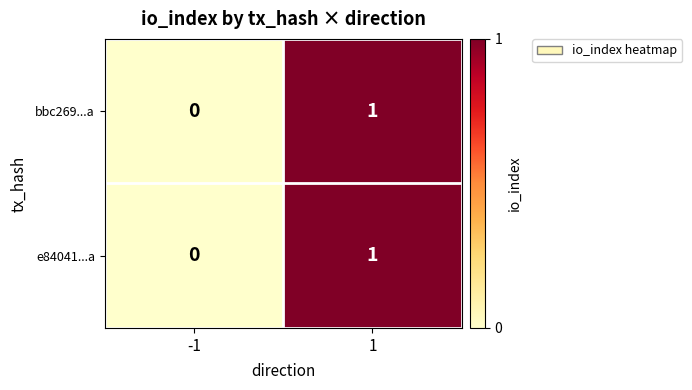

Rank the categories by bbc269...a value from lowest to highest.

-1, 1